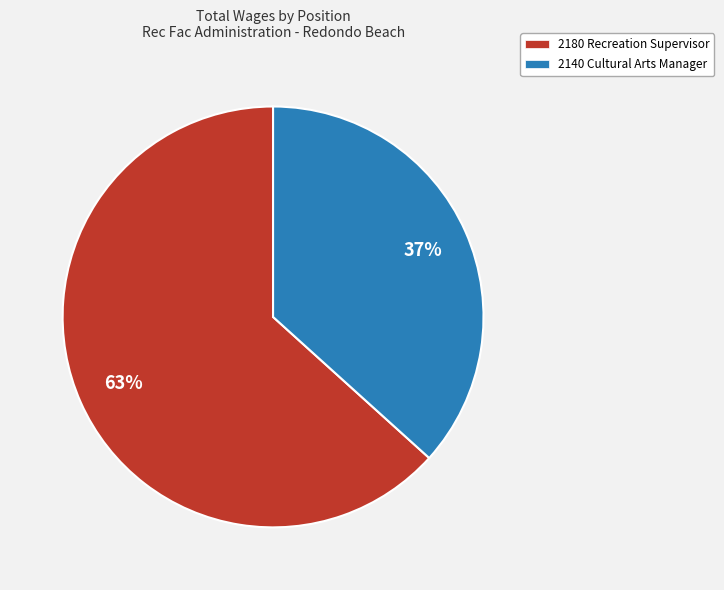

What is the ratio of the value at 2180 Recreation Supervisor to the value at 2140 Cultural Arts Manager?

1.7